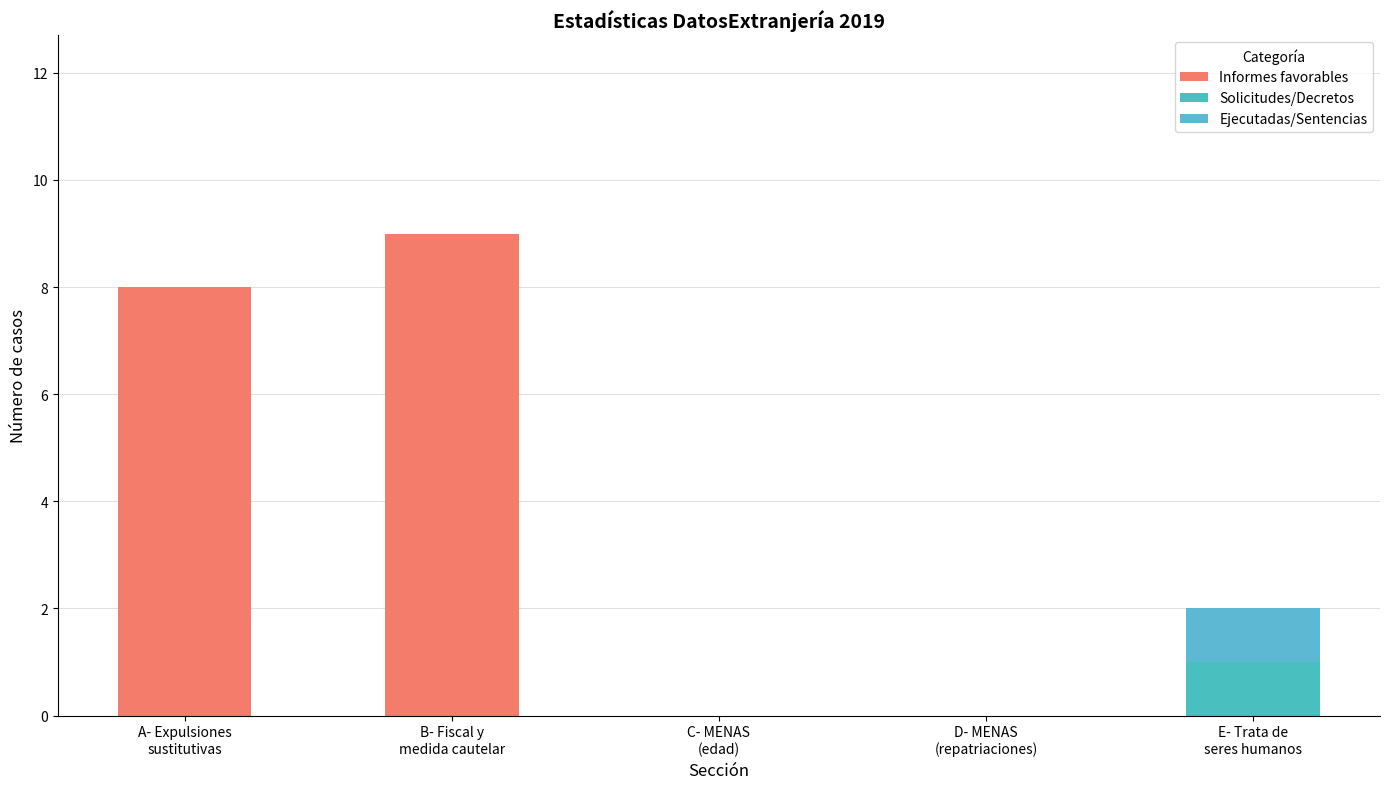

What is the label of the 5th bar from the left?

E- Trata de
seres humanos